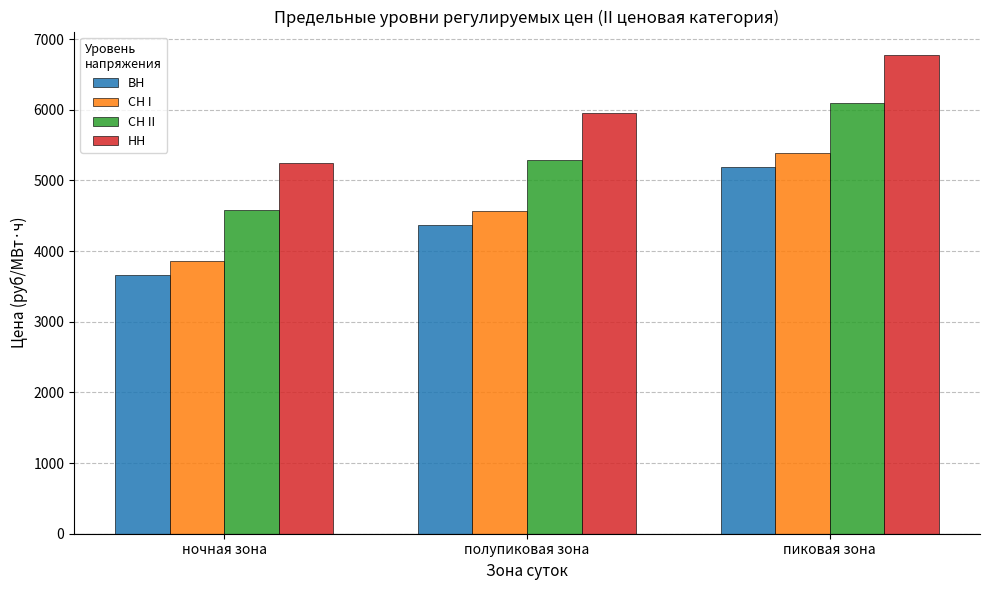

At which category is the sum across all series the highest?

пиковая зона